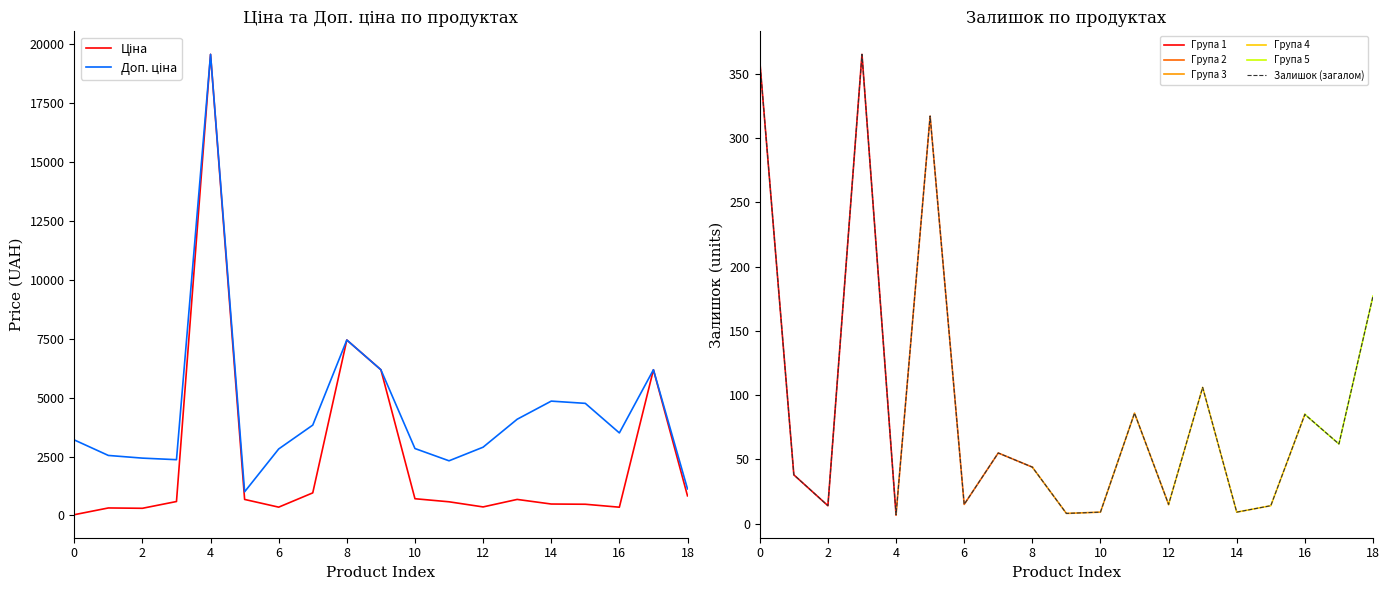

What is the maximum value for Залишок (загалом)?

365